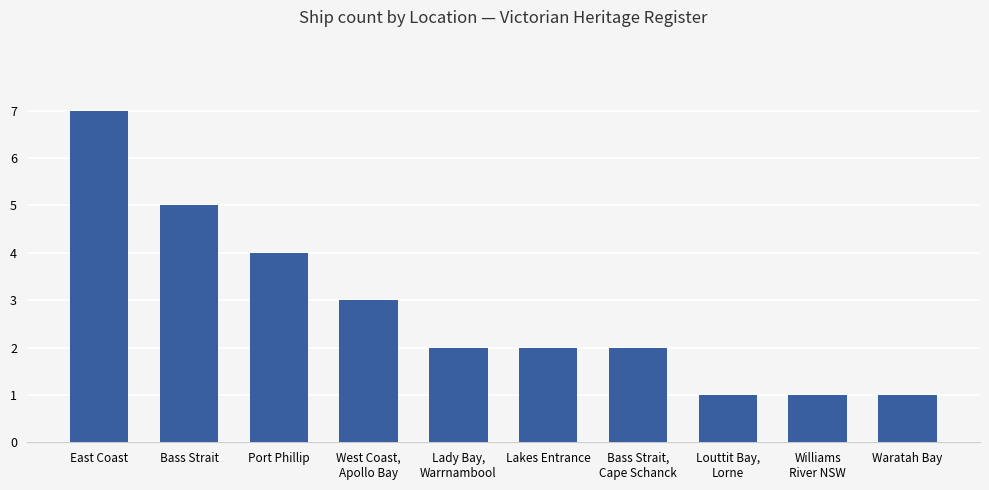

Where does the data first go above 2?

East Coast